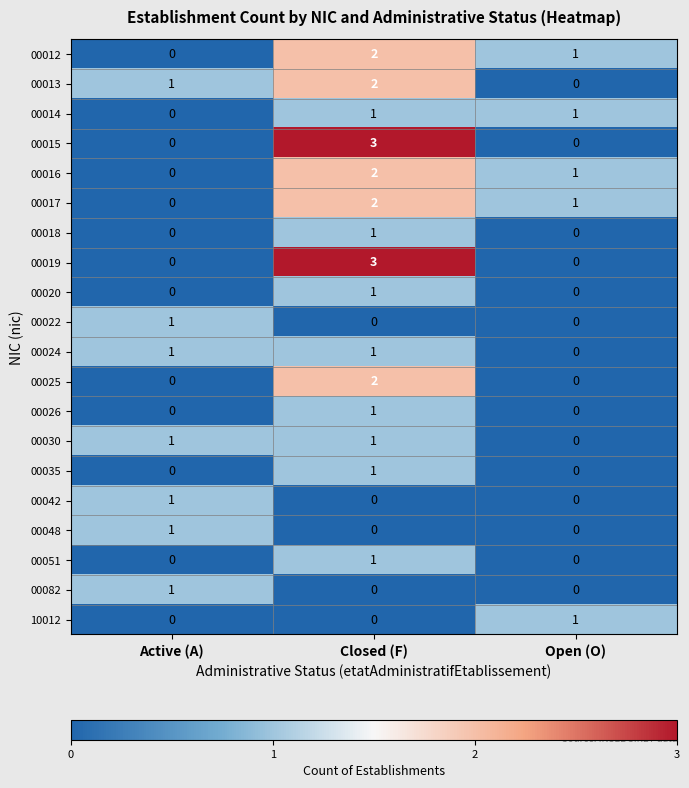

What is the difference between the 00015 values at Closed (F) and Open (O)?

3